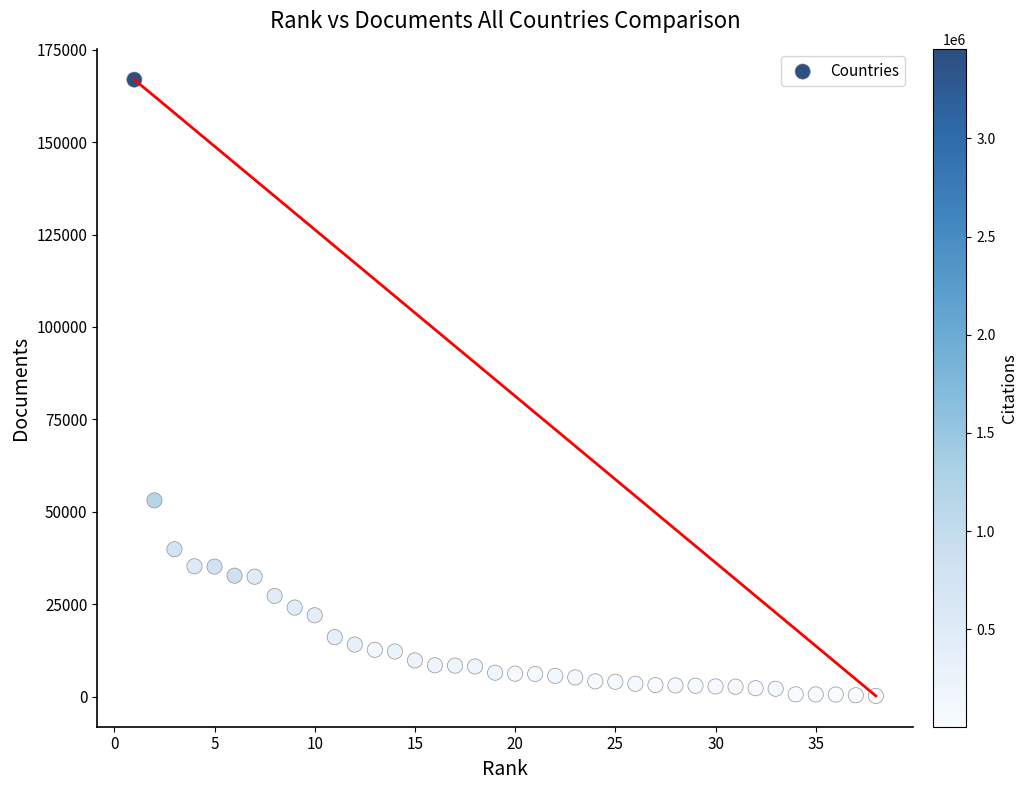

What is the range of Y values (max minus min)?

166738